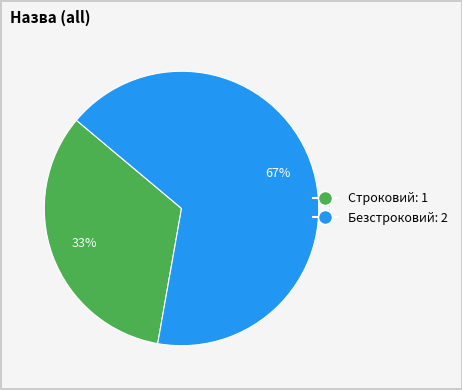

Do Строковий: 1 and Безстроковий: 2 together represent more than half of the pie?

Yes